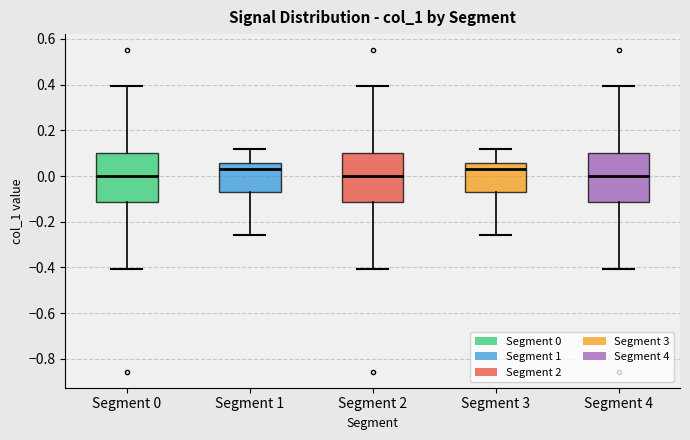

Reading left to right, transcribe this box plot: for each box, give where its median line is, the range the box spans, and where its two whiskers end, as read against the y-axis. The values are not printed on the chart, so give them approximately, as read against the axis.

Segment 0: median 0.00, box -0.12 to 0.10, whiskers -0.40 to 0.40
Segment 1: median 0.04, box -0.06 to 0.06, whiskers -0.26 to 0.12
Segment 2: median 0.00, box -0.12 to 0.10, whiskers -0.40 to 0.40
Segment 3: median 0.04, box -0.06 to 0.06, whiskers -0.26 to 0.12
Segment 4: median 0.00, box -0.12 to 0.10, whiskers -0.40 to 0.40